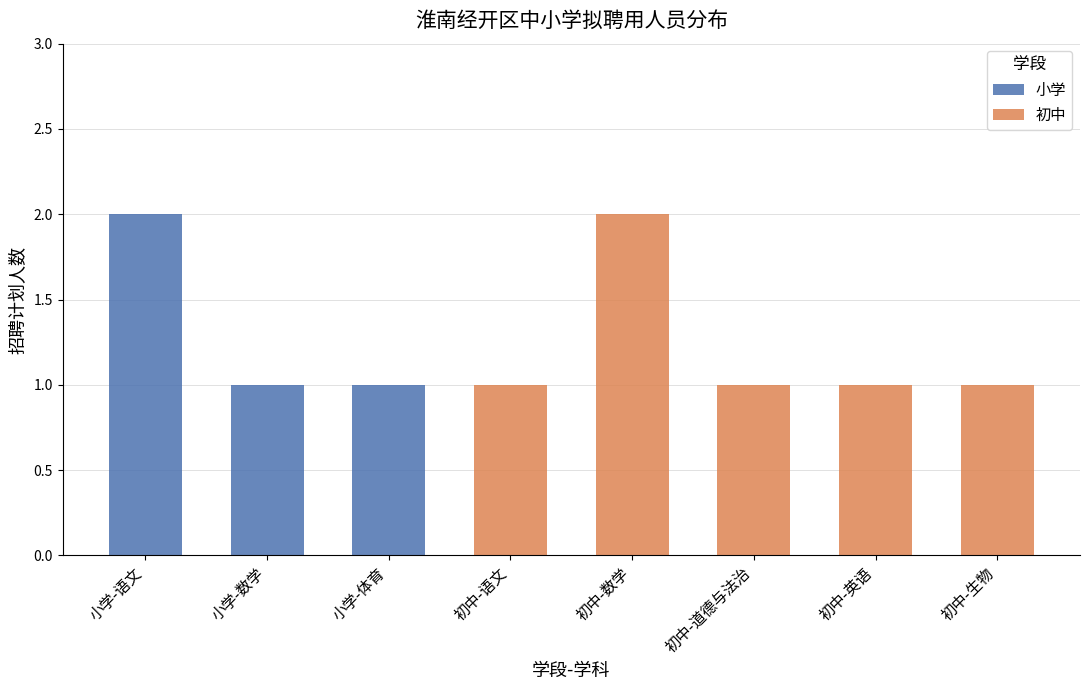

The value of 小学 at 小学-语文 is 2. True or false?

True